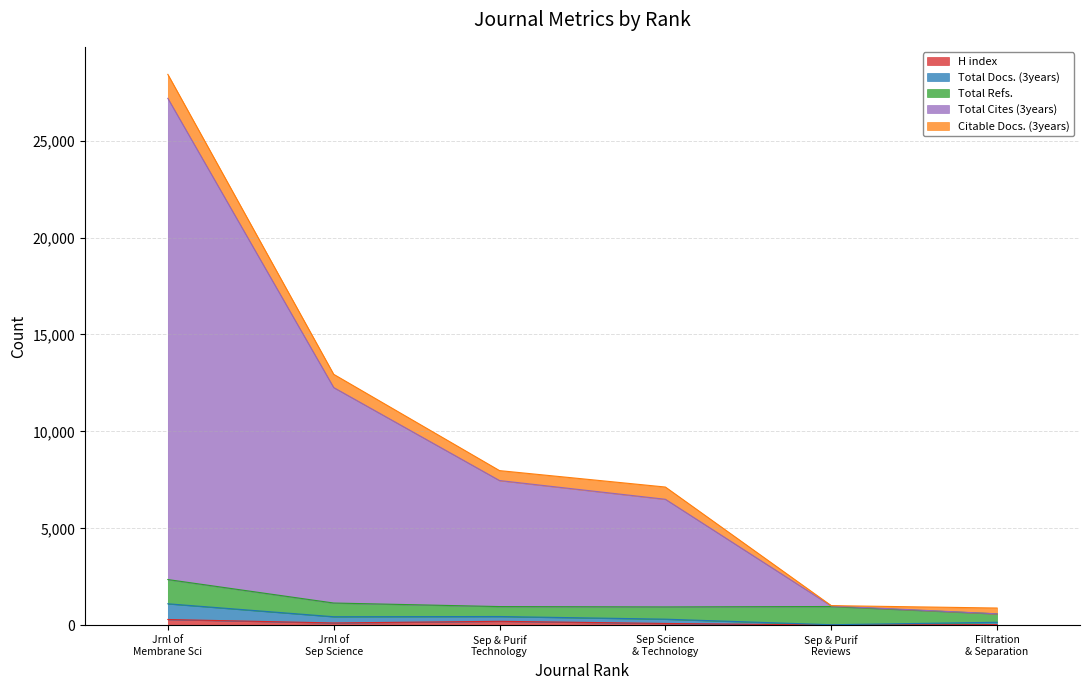

Does the chart have visible grid lines?

Yes